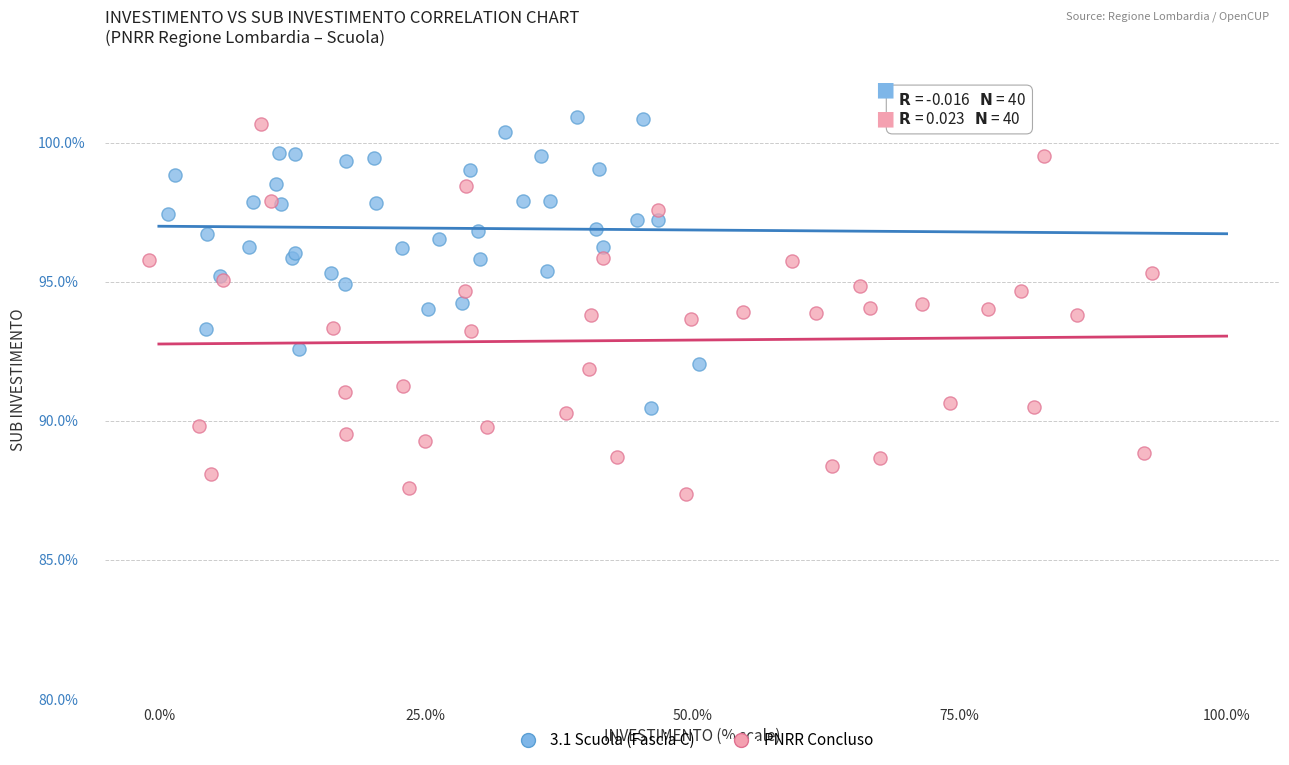

Which series has the largest Y range (max minus min)?

PNRR Concluso